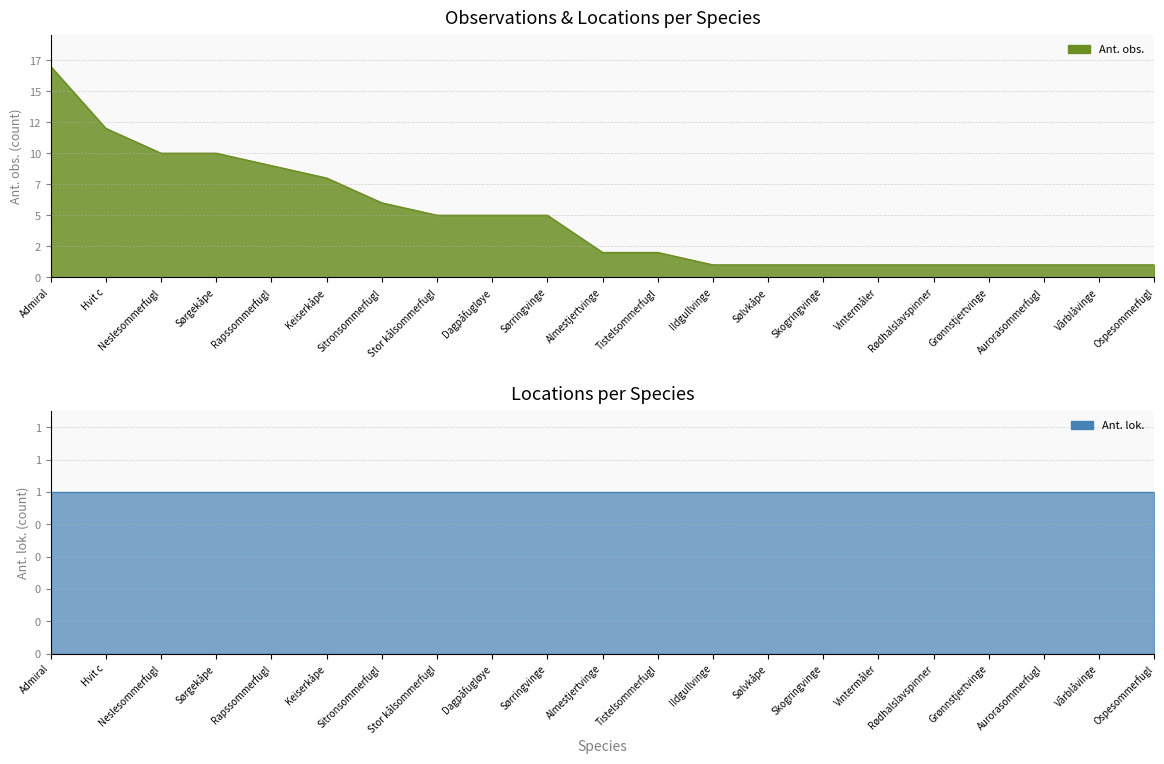

Does the chart display data point markers on the line(s)?

No